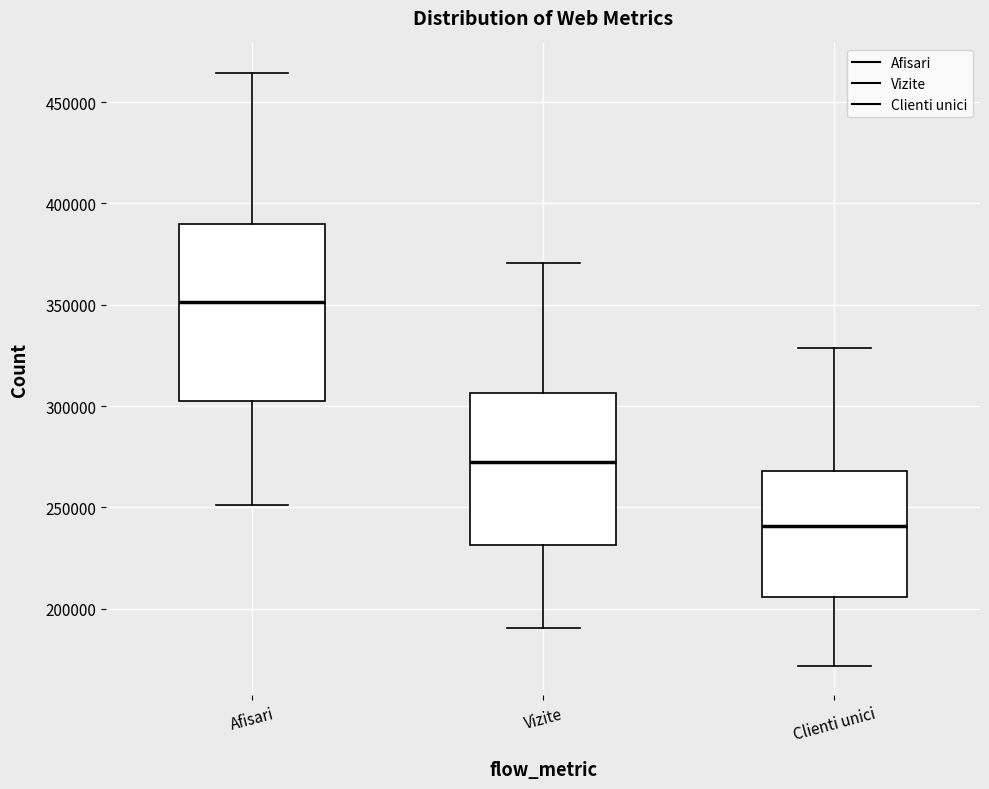

Which box has the highest median line?

Afisari